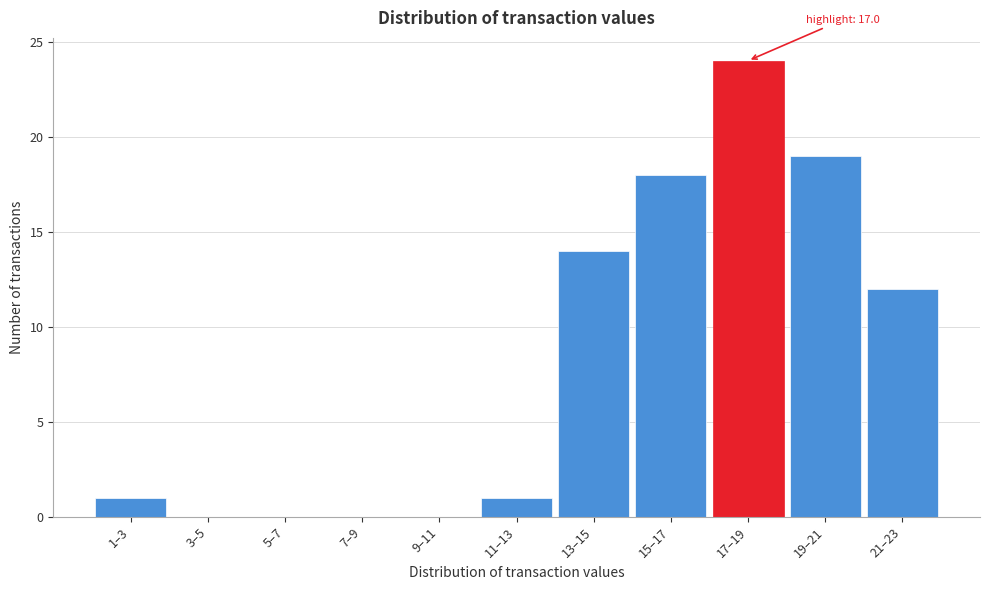

Reading left to right, transcribe all the data shown in this chart.

1–3=1	3–5=0	5–7=0	7–9=0	9–11=0	11–13=1	13–15=14	15–17=18	17–19=24	19–21=19	21–23=12